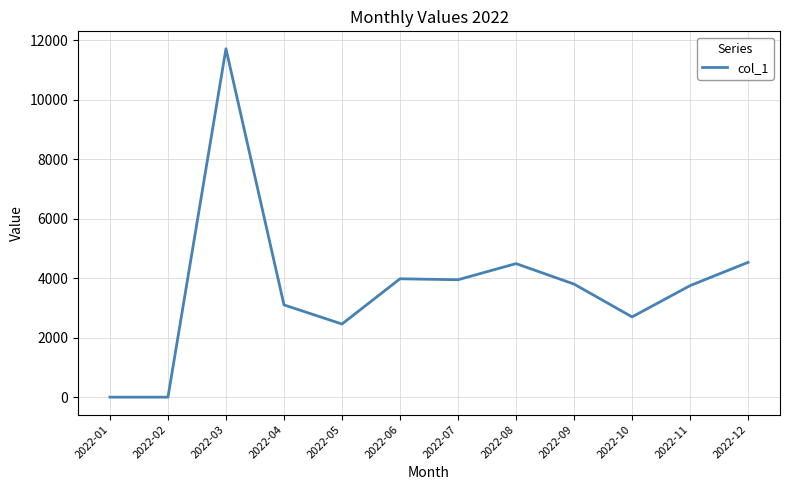

Does the chart have visible grid lines?

Yes